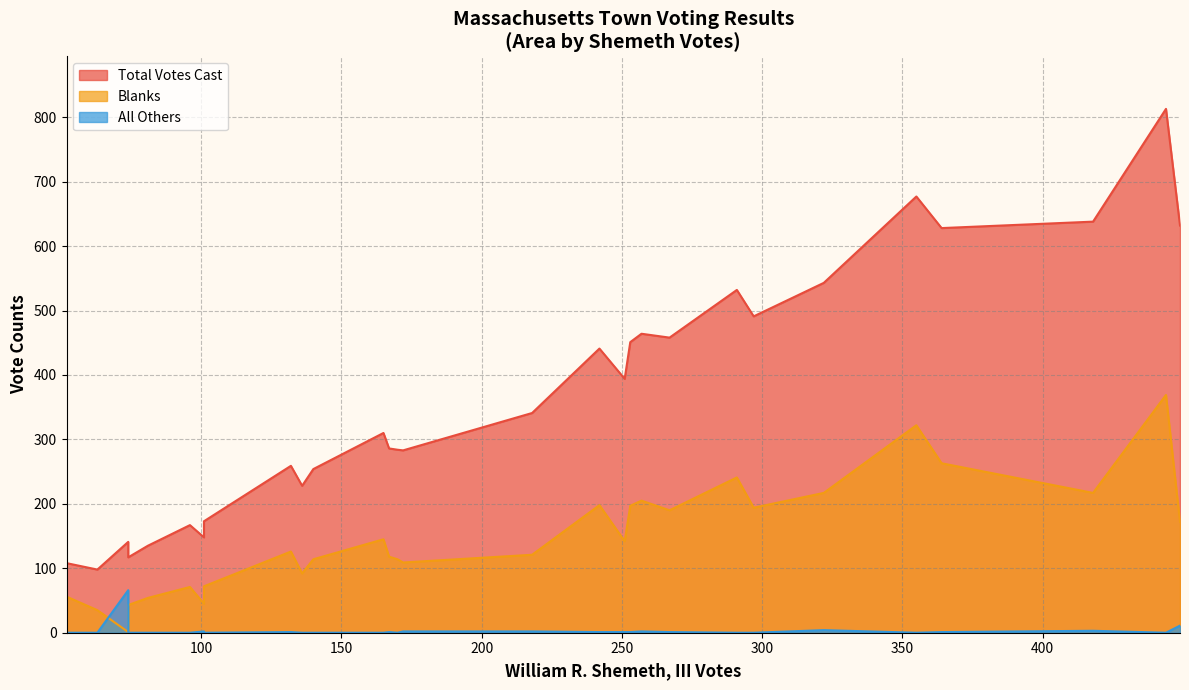

At how many categories does at least one series exceed 88?

29